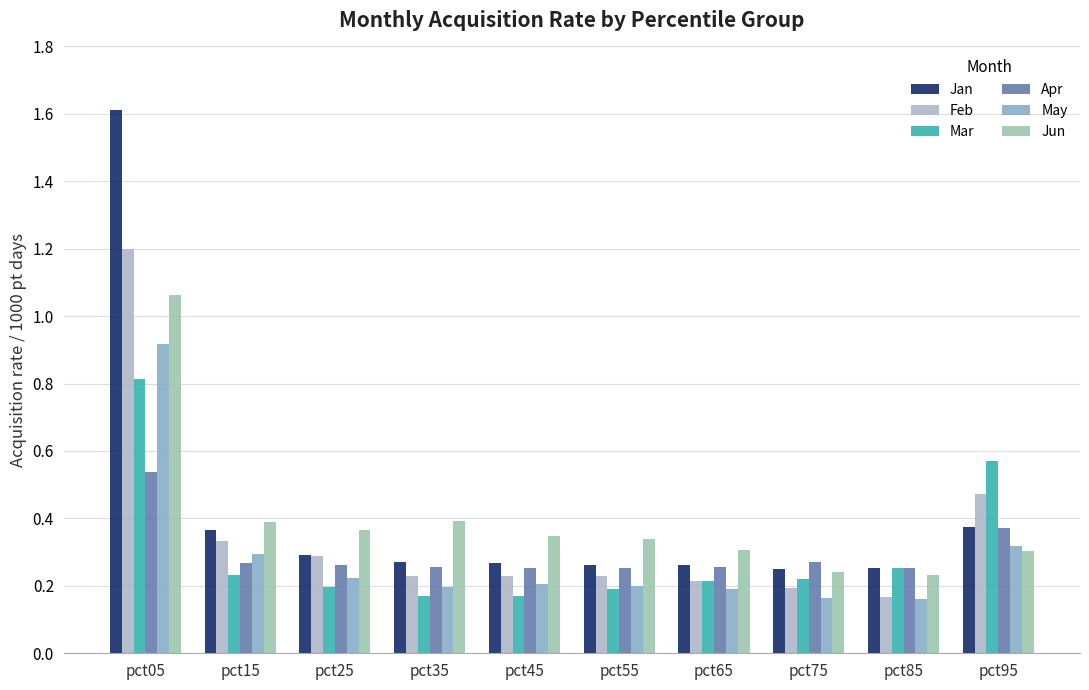

The Jan series shows 1.6 at pct05. True or false?

True